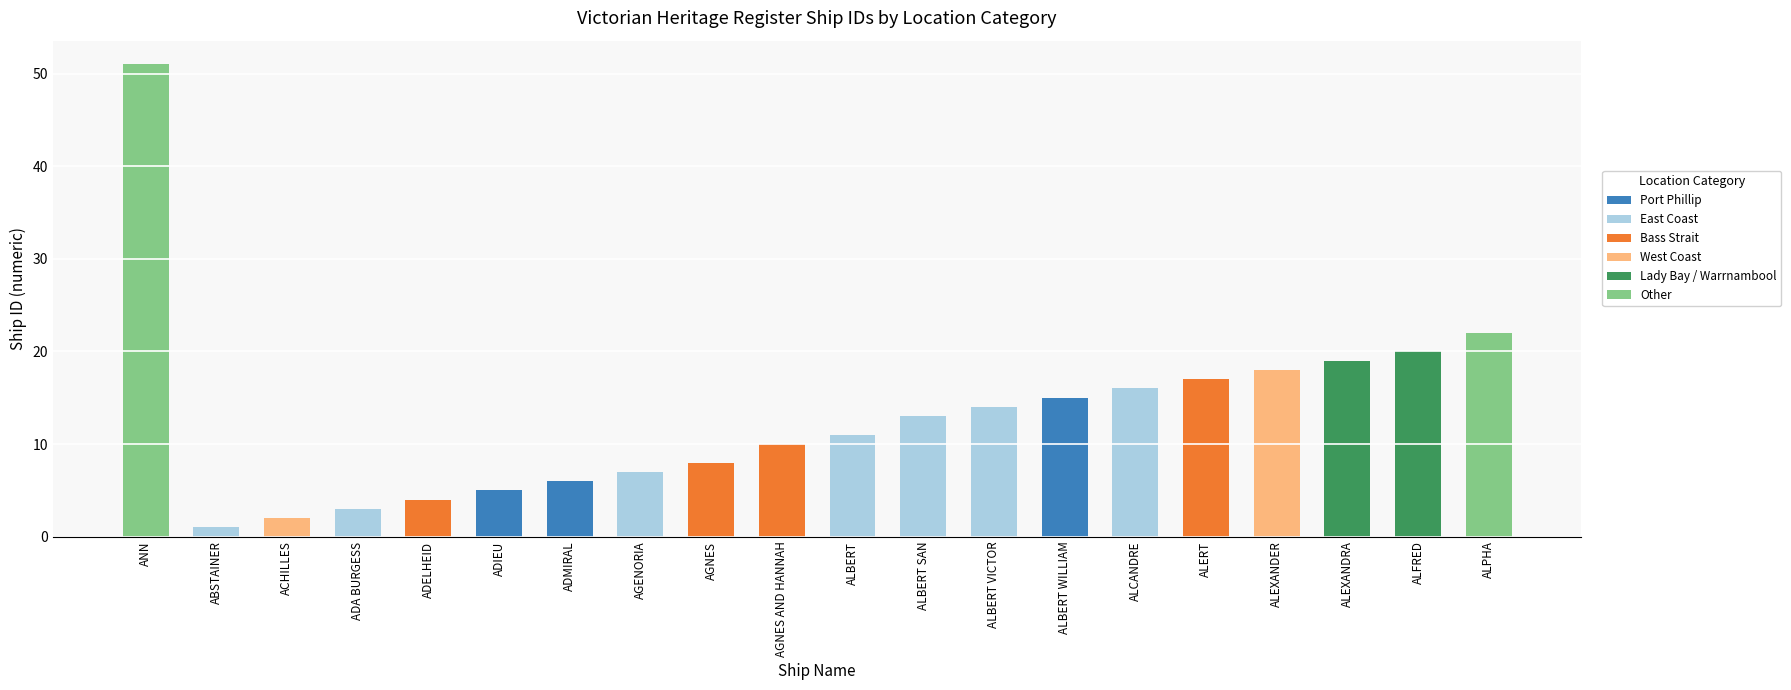

Which category has the highest value in the Port Phillip series?

ALBERT WILLIAM